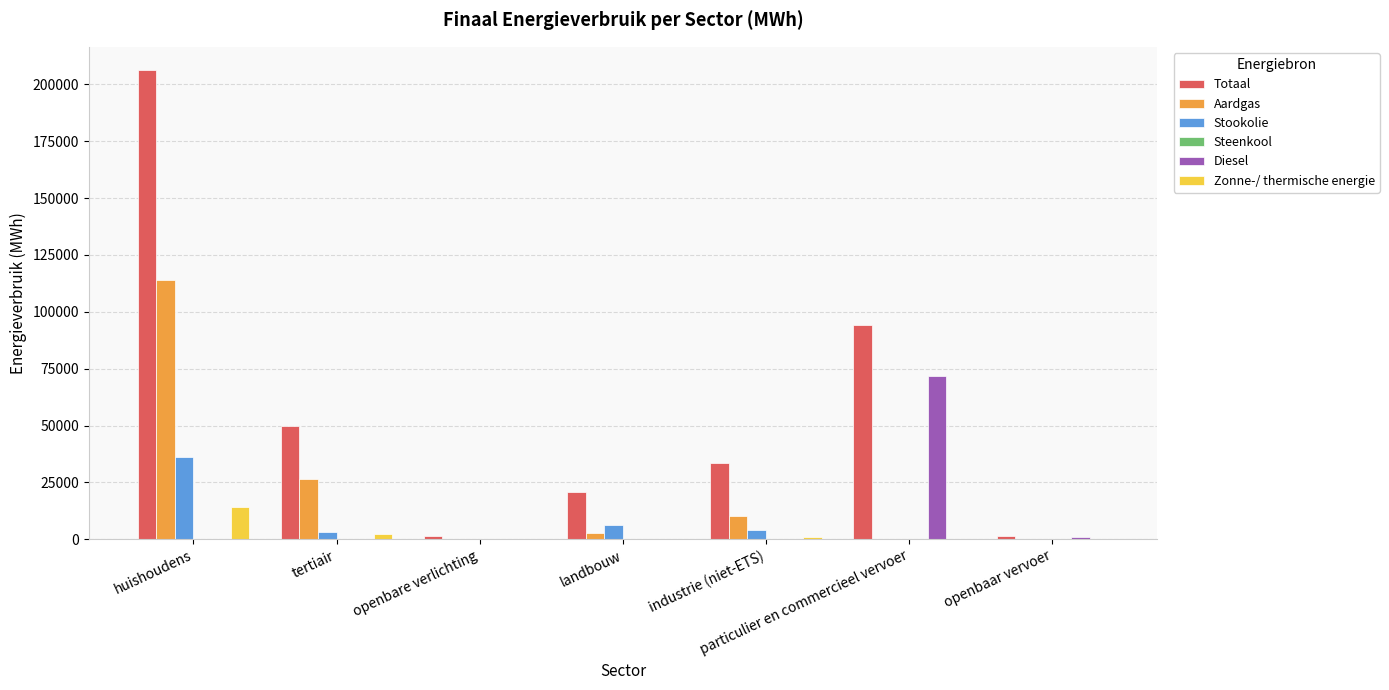

What is the total value across all series at huishoudens?

370987.8